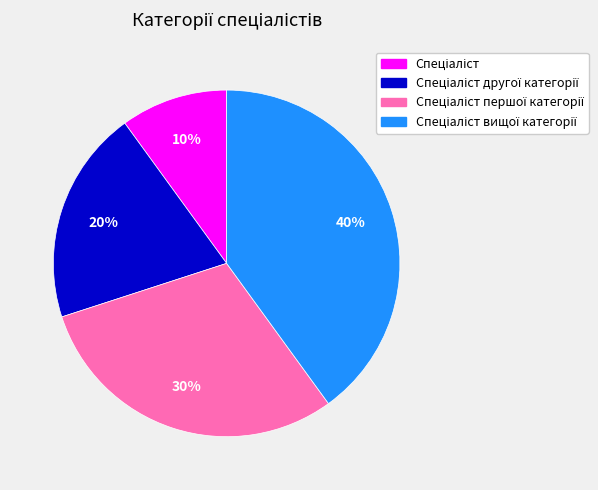

Is there a majority slice in this chart?

No